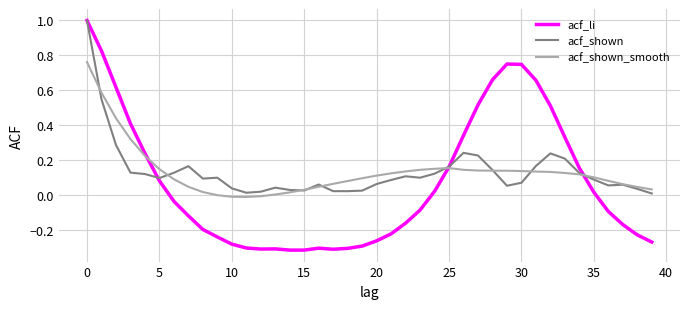

What is the highest value of the acf_li series?

1.0